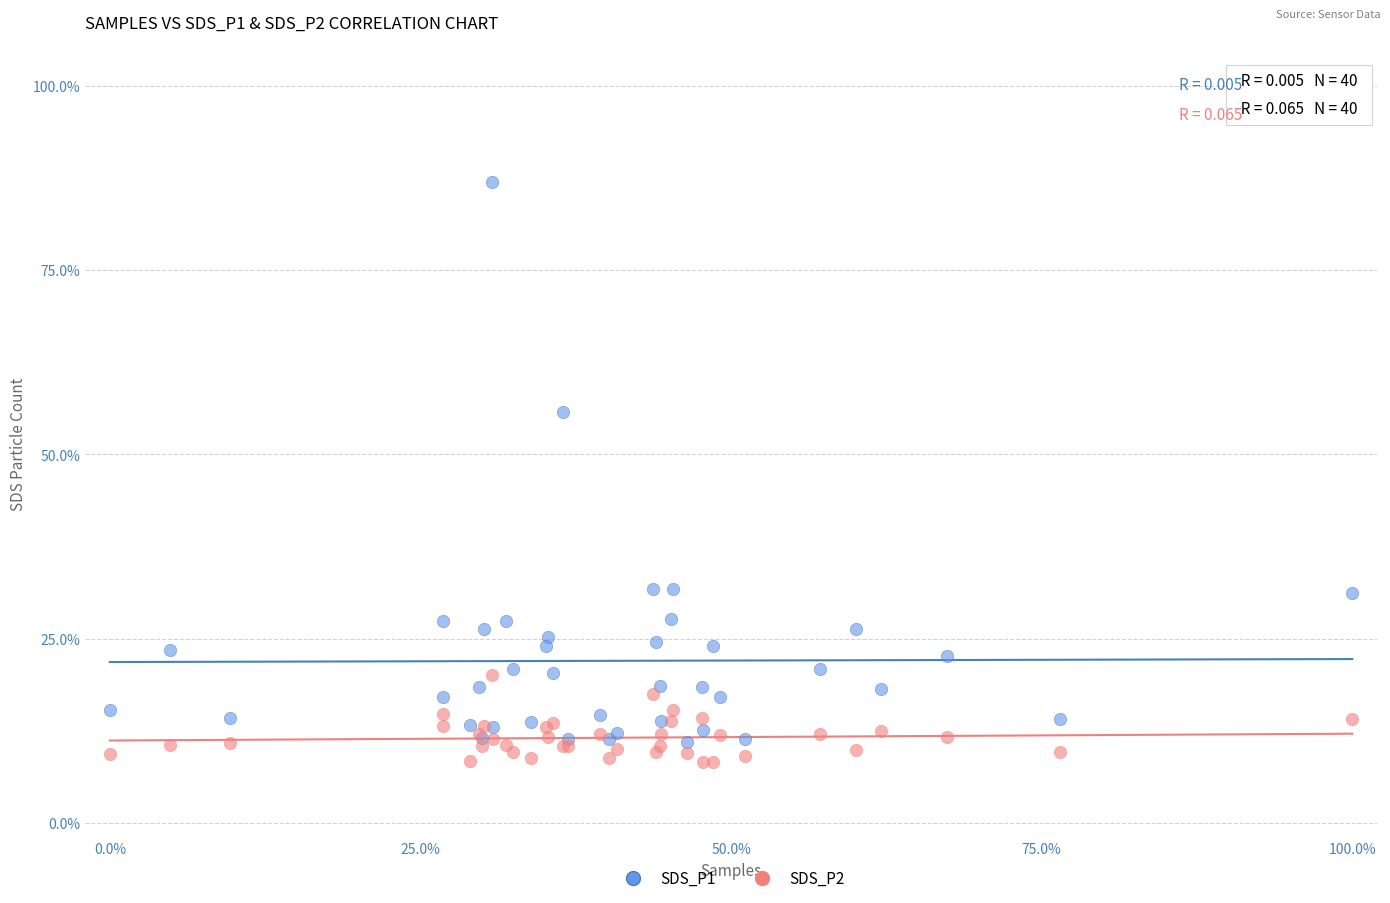

Across all series, what Y value is closest to 47?

55.8